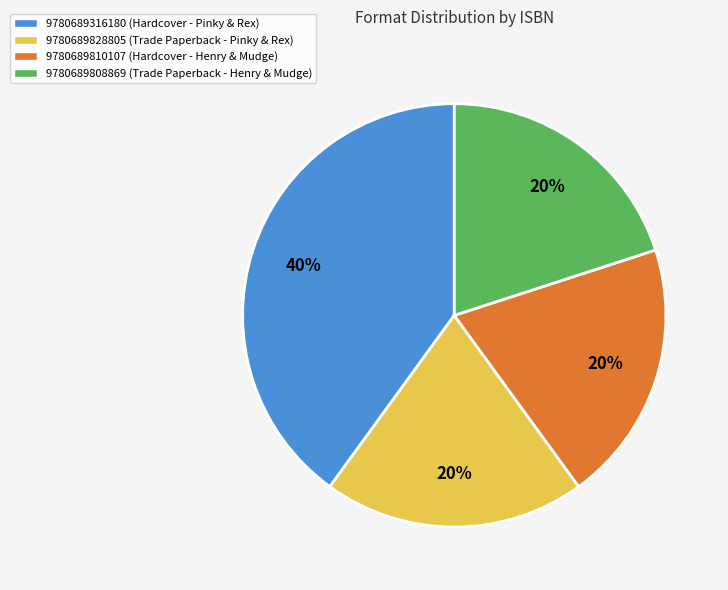

Is it true that 9780689828805 is 20% of the pie?

True